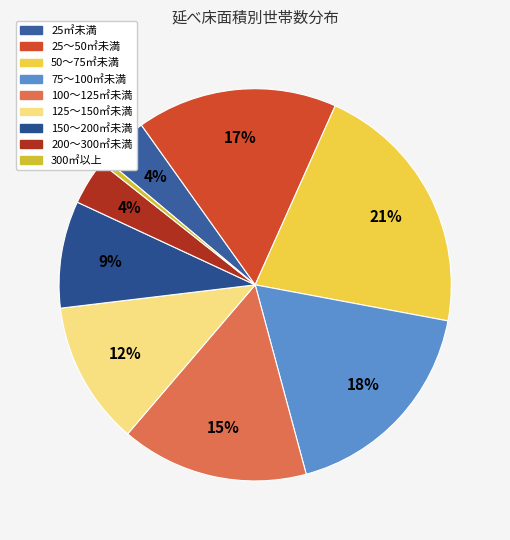

How many slices are in this pie chart?

9